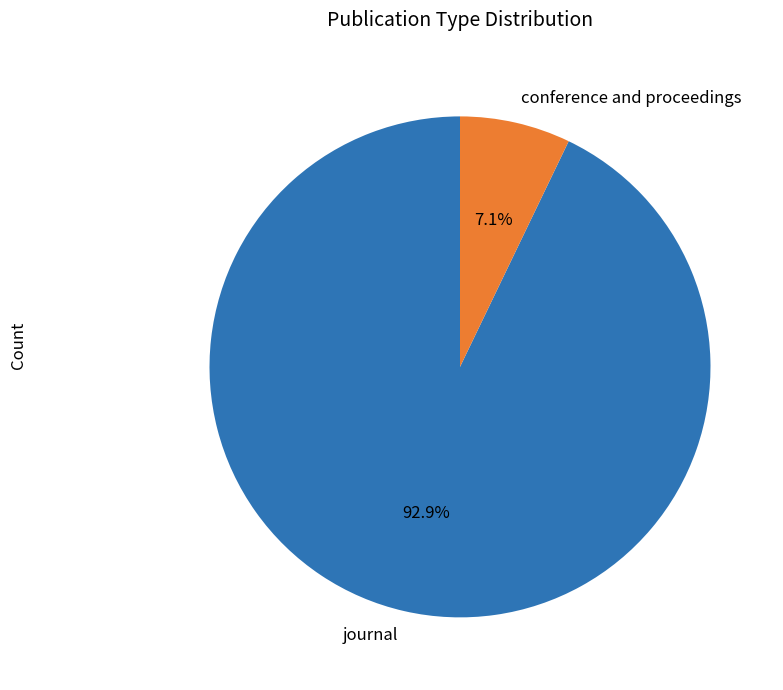

How many segments does this pie chart have?

2